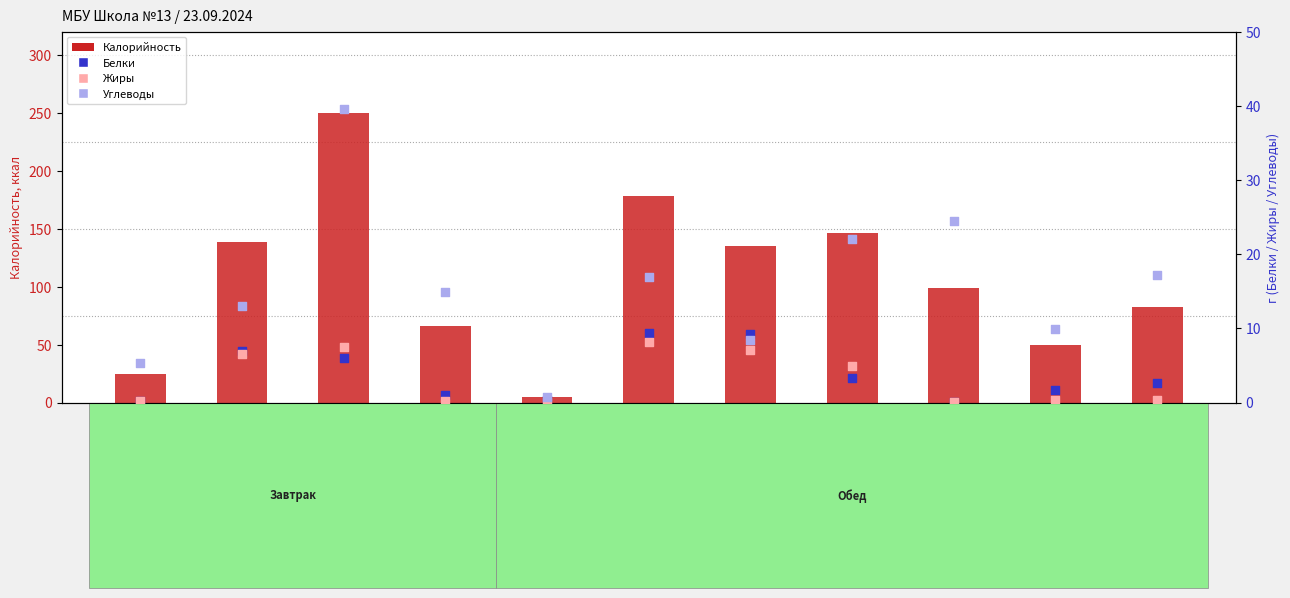

What is the total value across all series at Каша молочная рисовая?

302.8